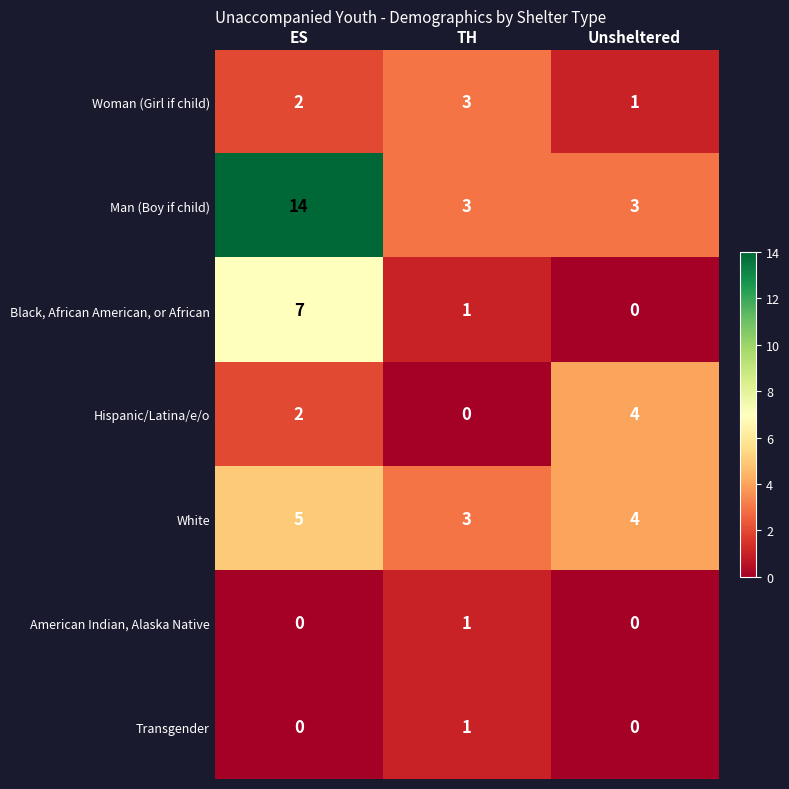

Is it true that Hispanic/Latina/e/o equals 0 at TH?

True